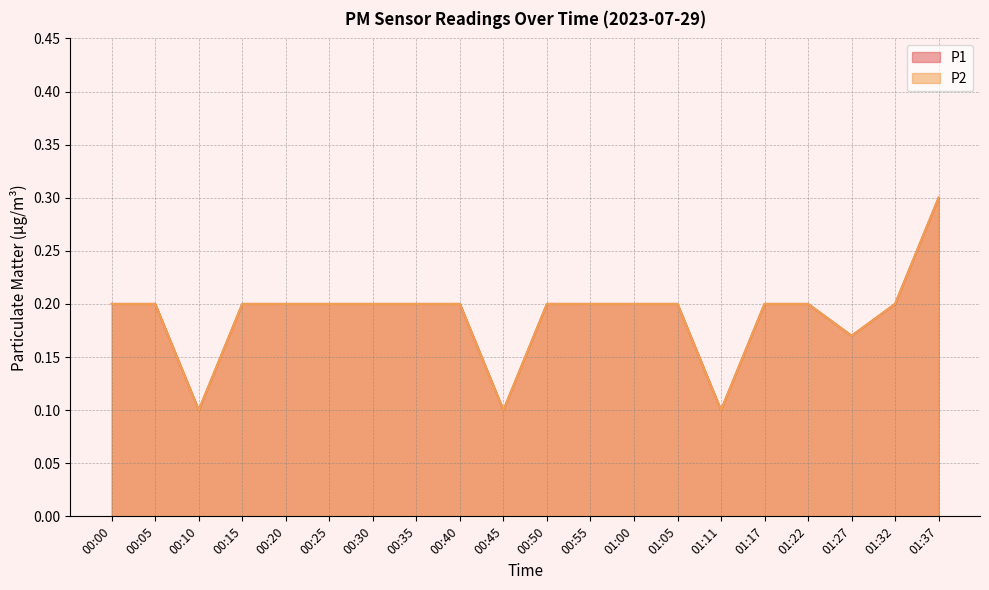

What is the difference between the maximum and minimum values in the P2 series?

0.2